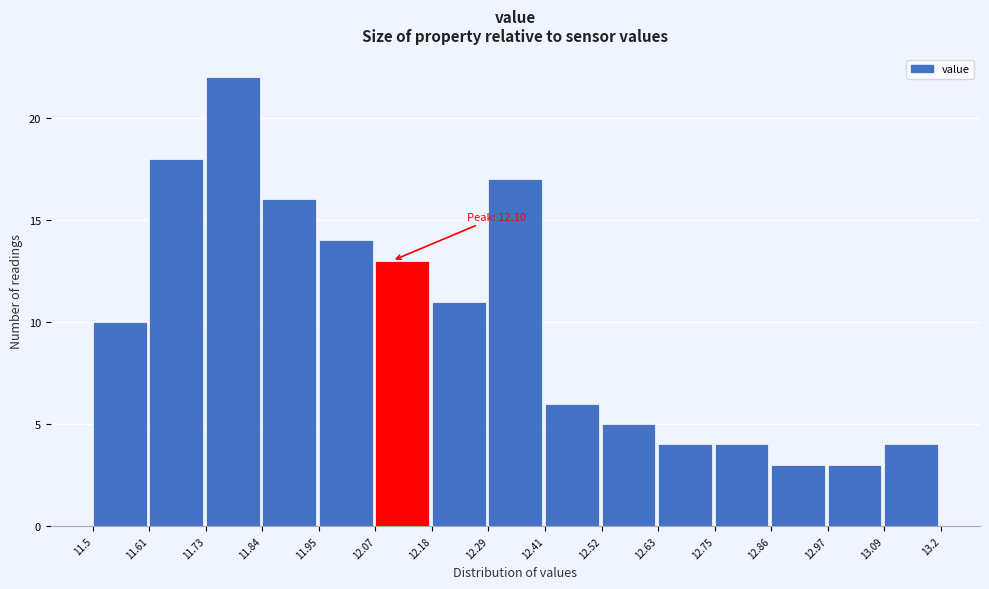

Which range on the x-axis has the tallest bar?

11.73 to 11.84